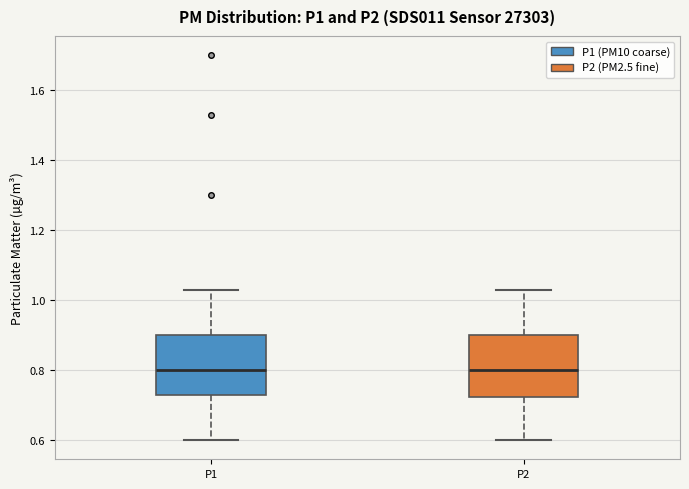

Reading left to right, read every box against the y-axis: the position of its median line, the range the box covers, and the ends of its whiskers. The values are not printed on the chart, so give them approximately, as read against the axis.

P1: median 0.80, box 0.74 to 0.90, whiskers 0.60 to 1.04
P2: median 0.80, box 0.72 to 0.90, whiskers 0.60 to 1.04